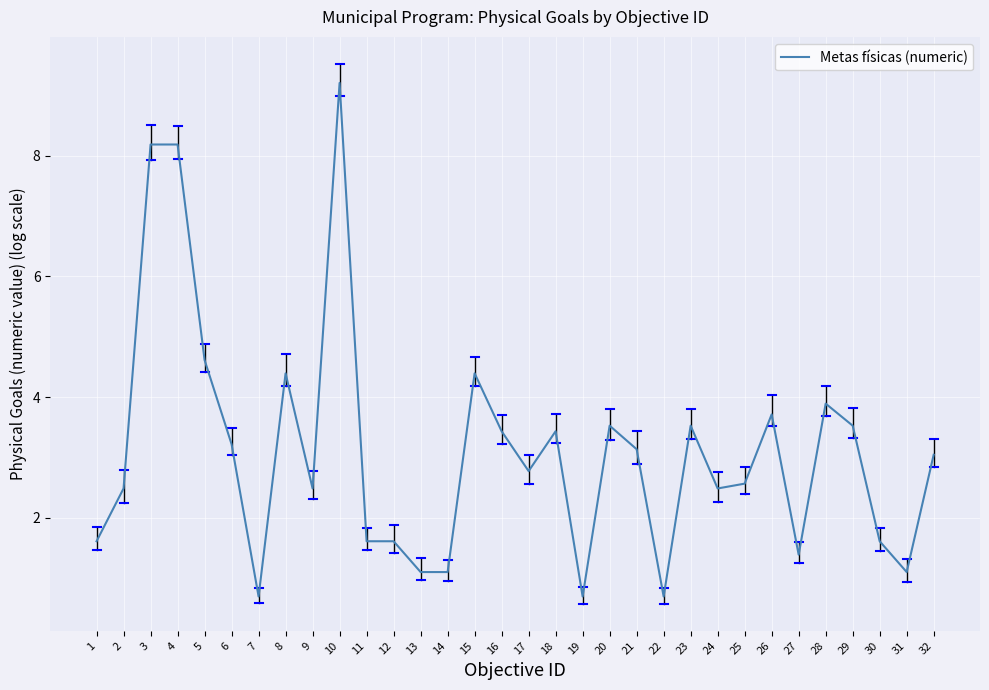

How many lines are shown in the chart?

1